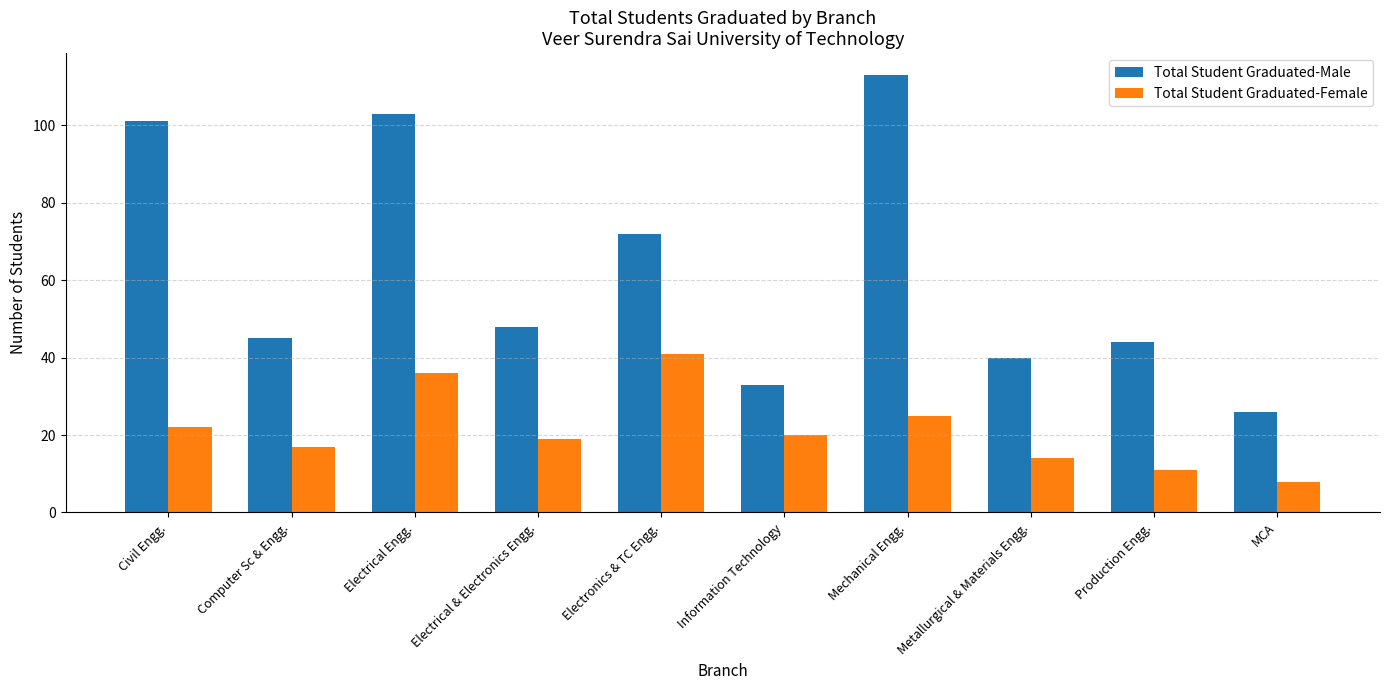

What is the difference between the maximum and second lowest values in the Total Student Graduated-Male series?

80